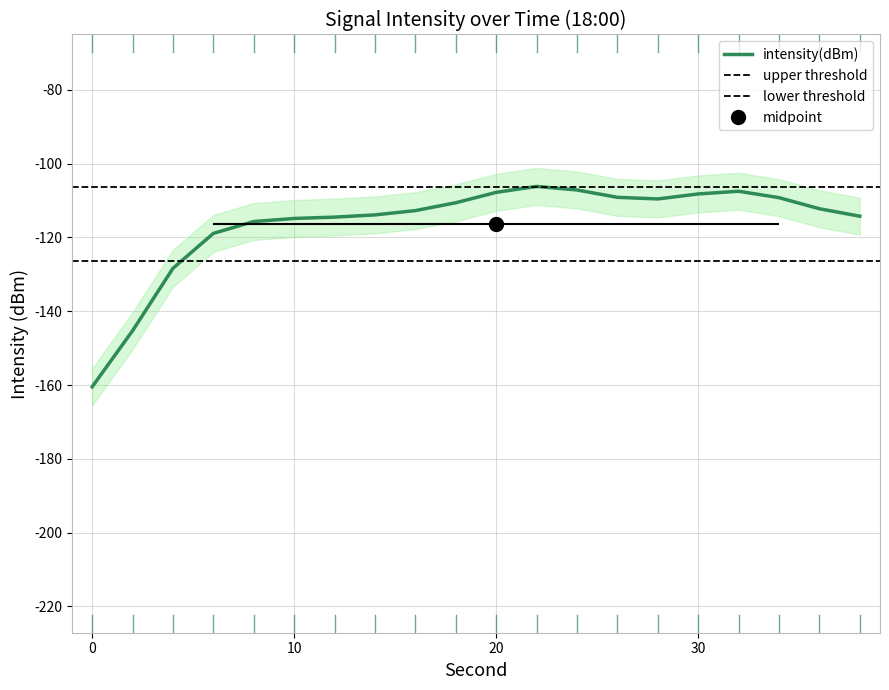

The value of intensity(dBm) at 20 is -153.7. True or false?

False